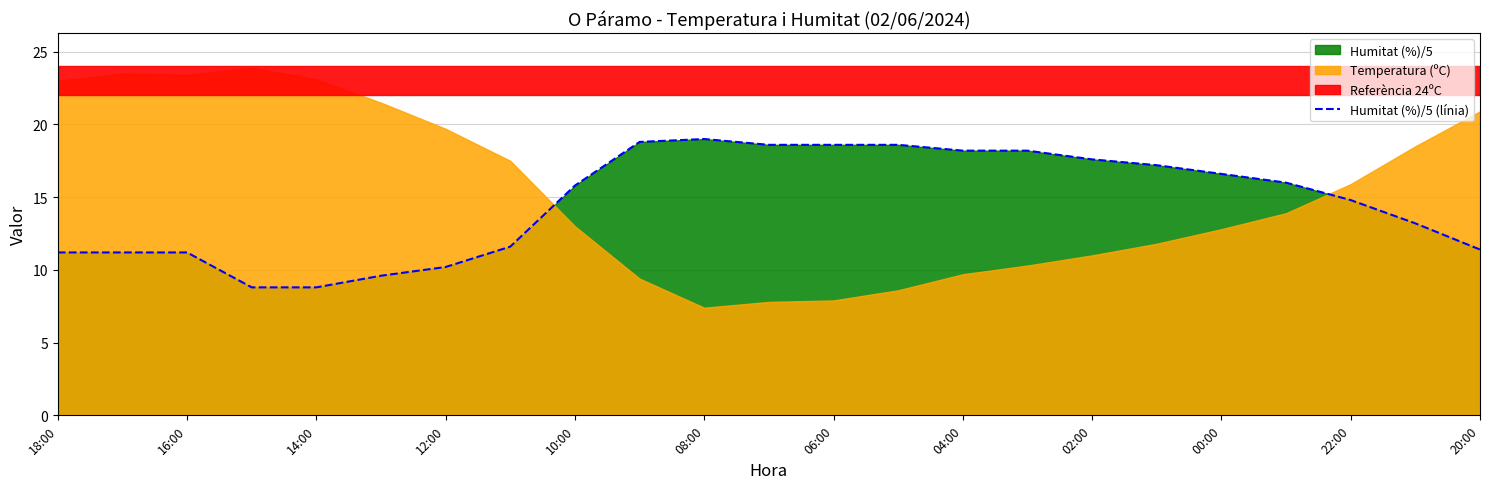

How many lines are shown in the chart?

1